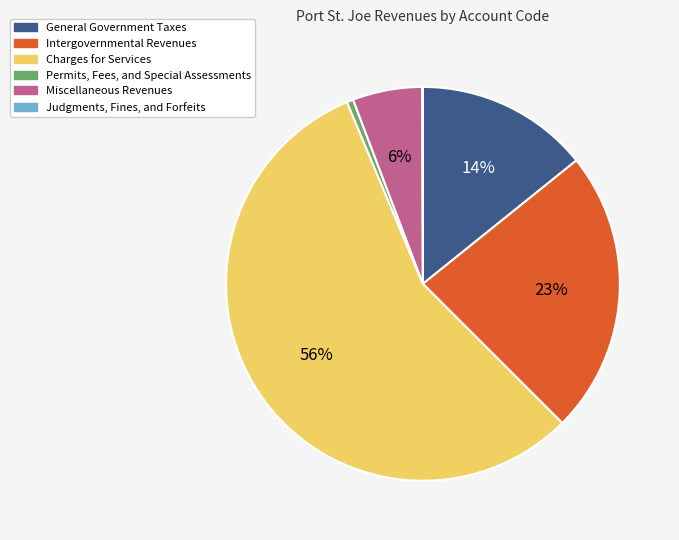

What percentage is the Permits, Fees, and Special Assessments slice, to the nearest percent?

1%